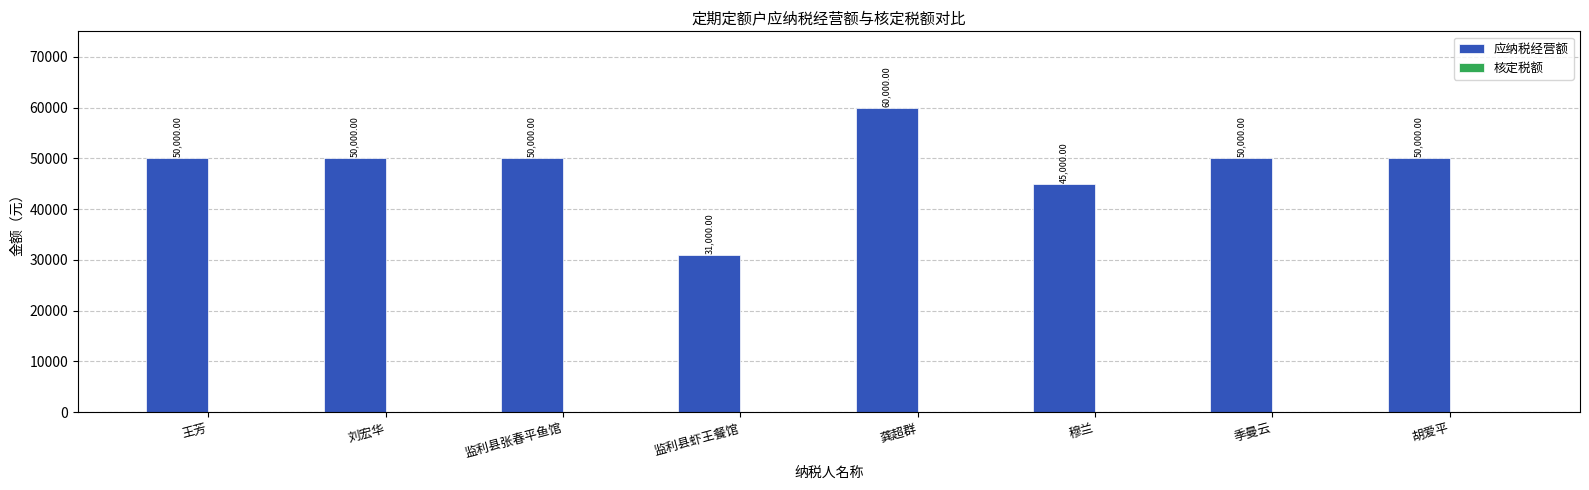

How many values are below 50000?

2